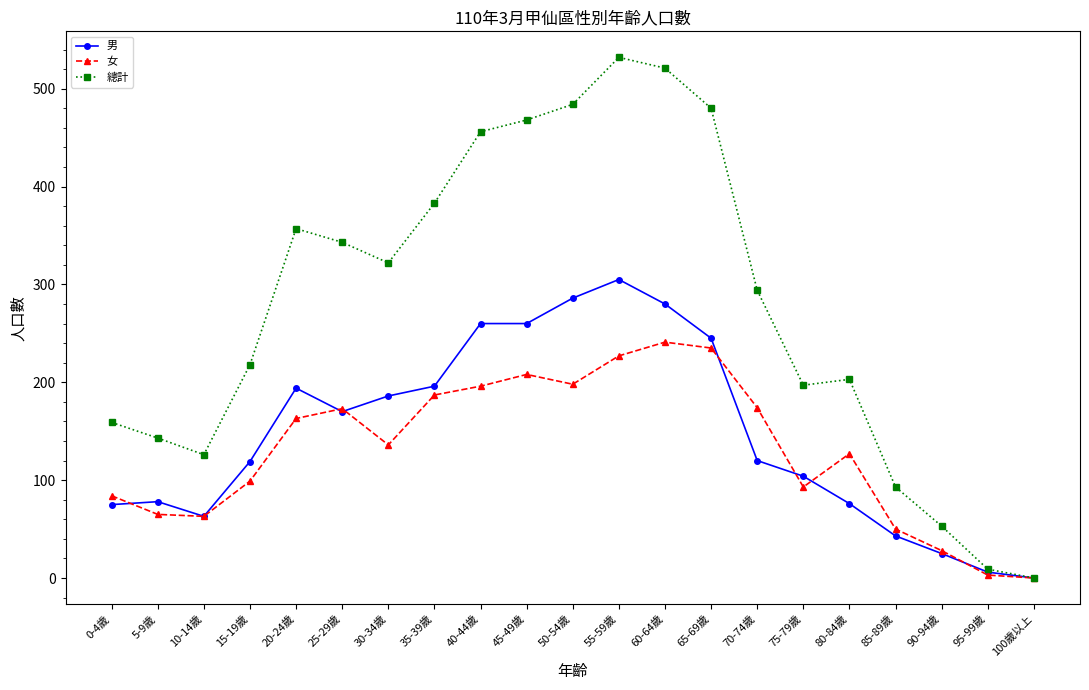

Does the chart display data point markers on the line(s)?

Yes